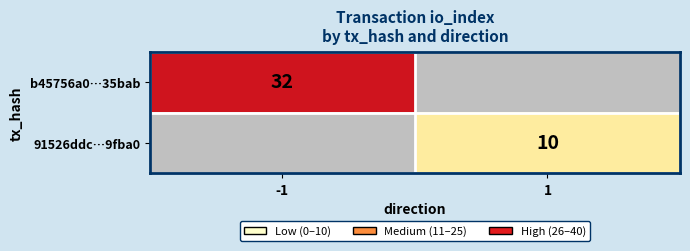

True or false: 91526ddc…9fba0 has a value of 10 at 1.

True